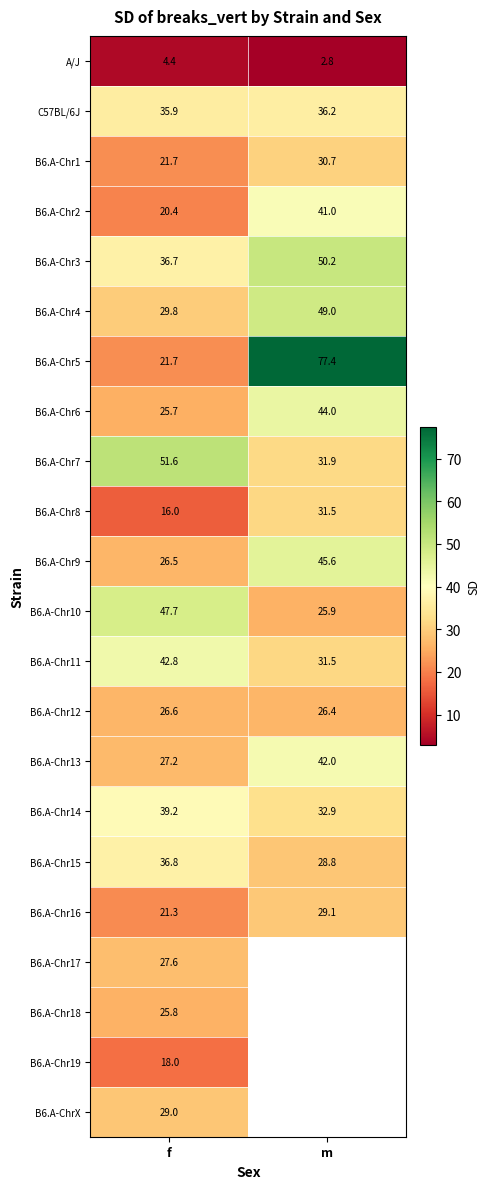

Is the value of B6.A-Chr8 at f greater than the value of B6.A-Chr7 at f?

No